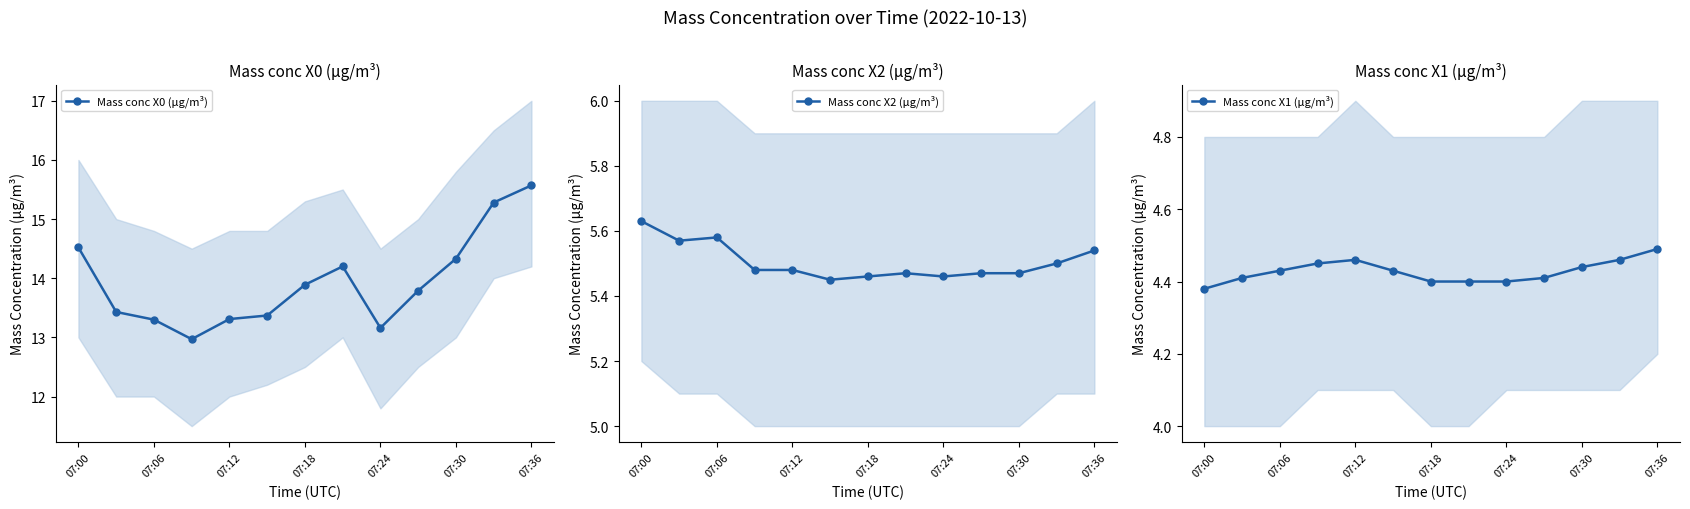

The Mass conc X1 (μg/m³) series shows 4.4 at 9. True or false?

True